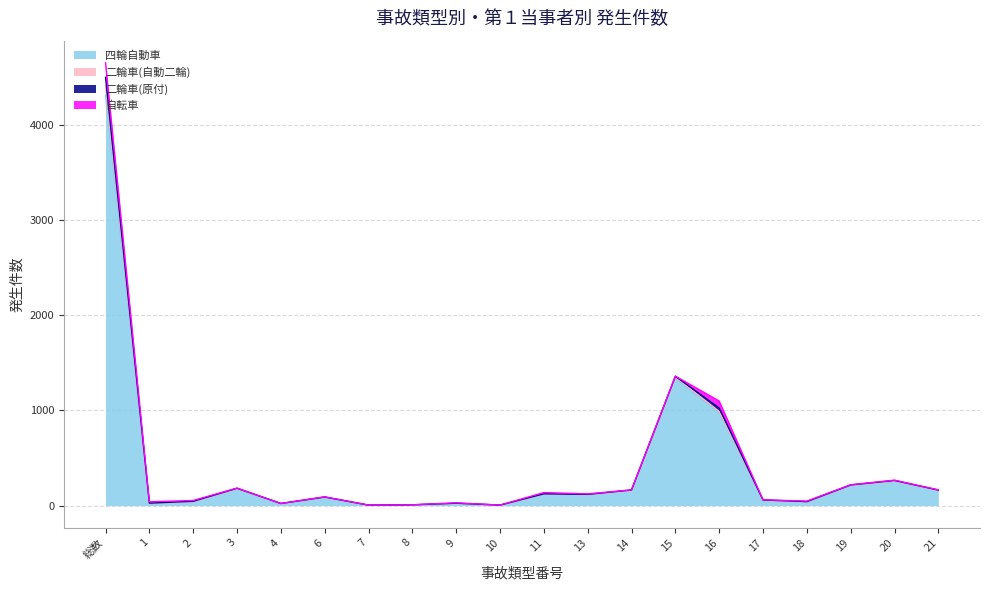

True or false: 四輪自動車 and 二輪車(自動二輪) cross at least once.

False